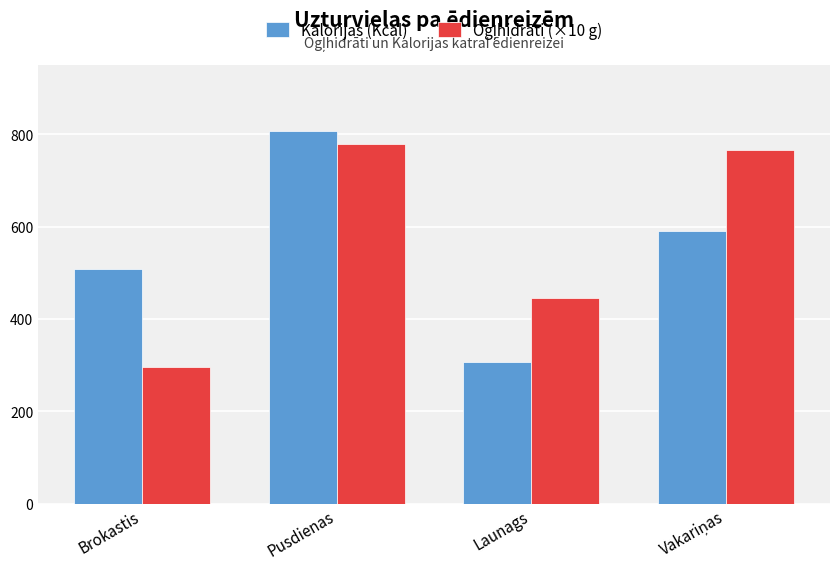

How many groups of bars are there?

4